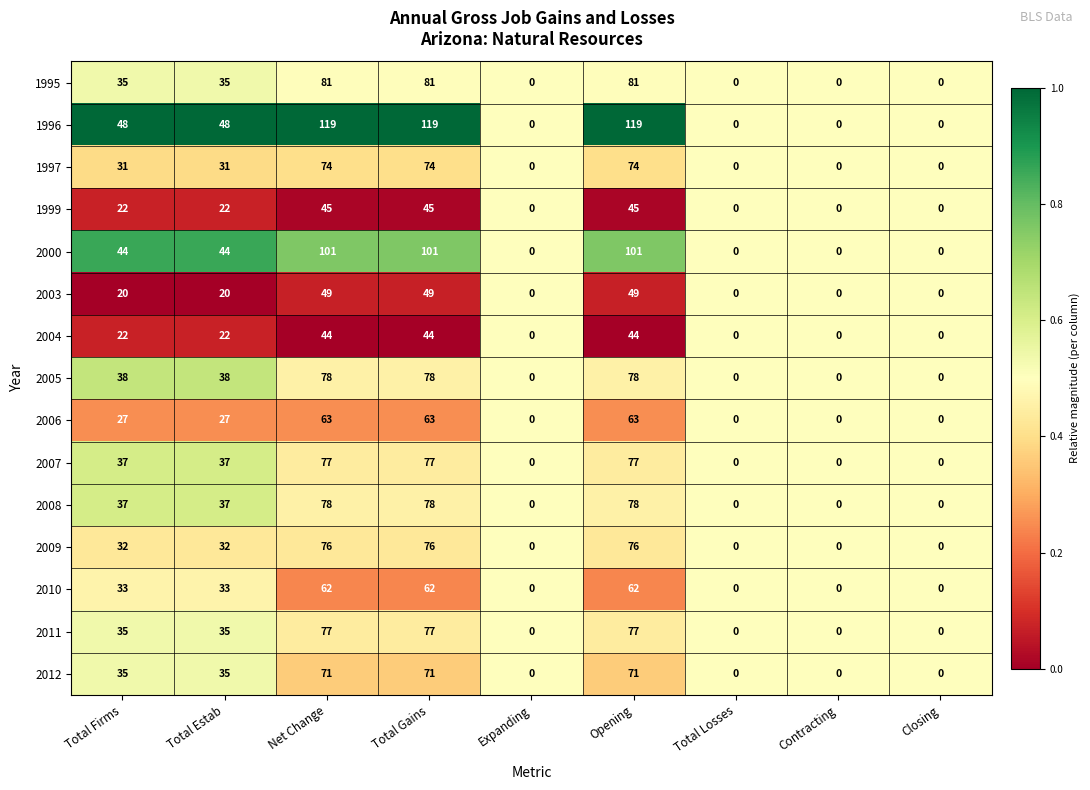

What is the sum of the 2008 values at Total Gains and Closing?

78